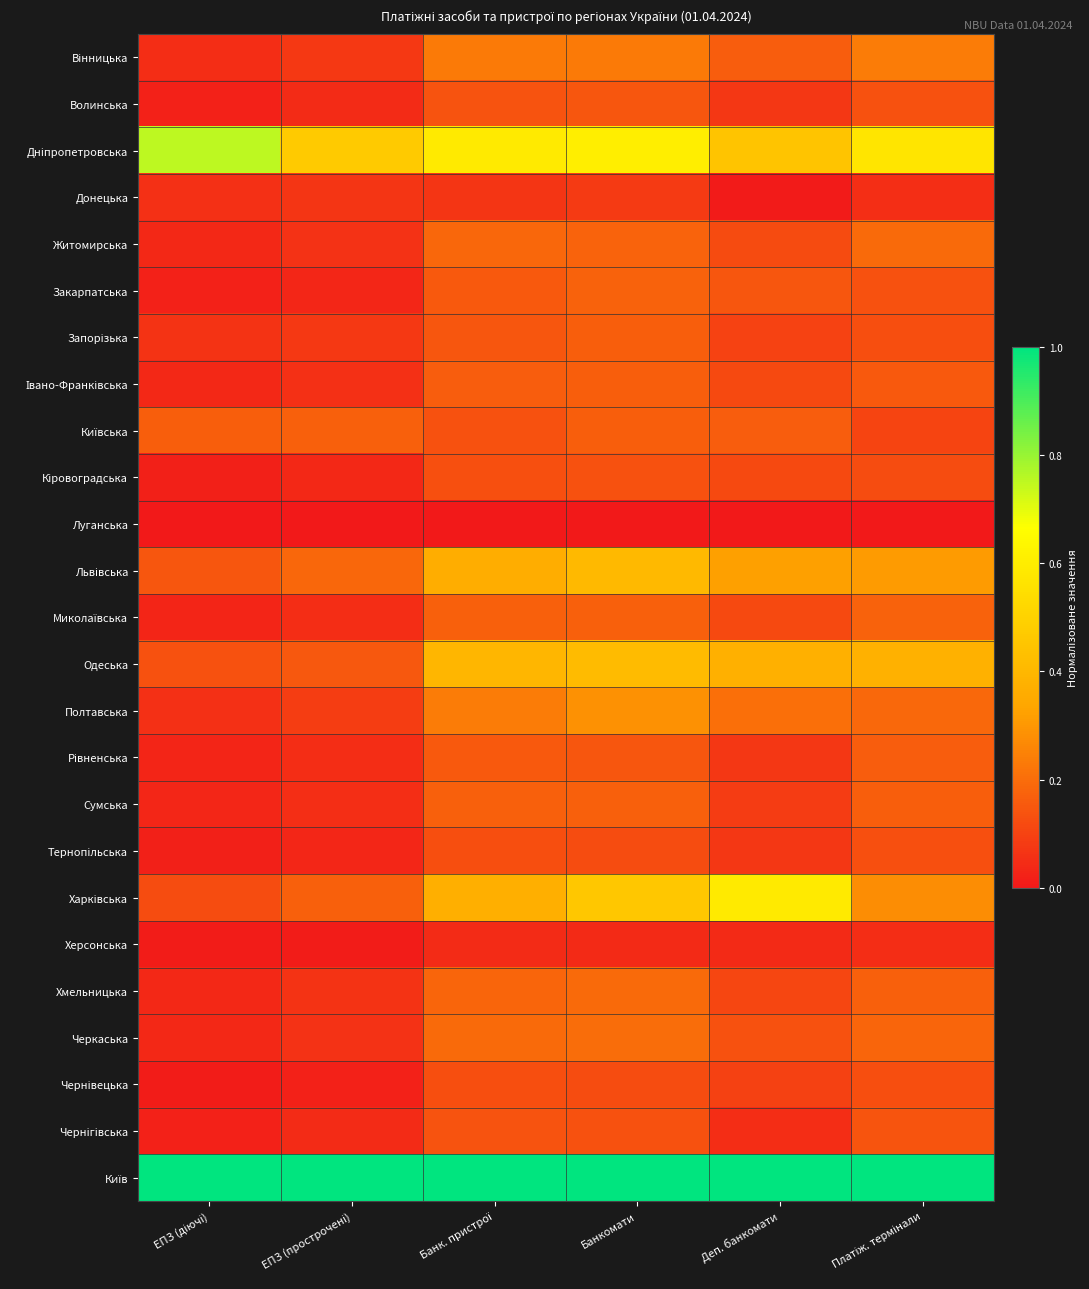

Which series has the largest total across all categories?

Київ